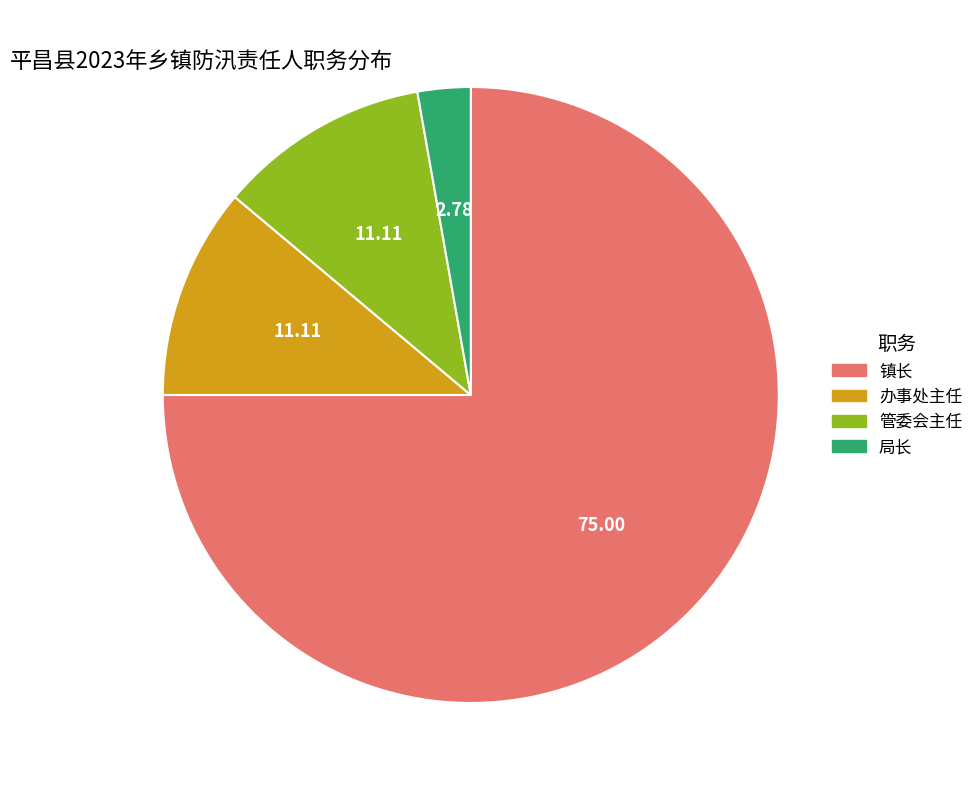

Do 局长 and 镇长 together represent more than half of the pie?

Yes